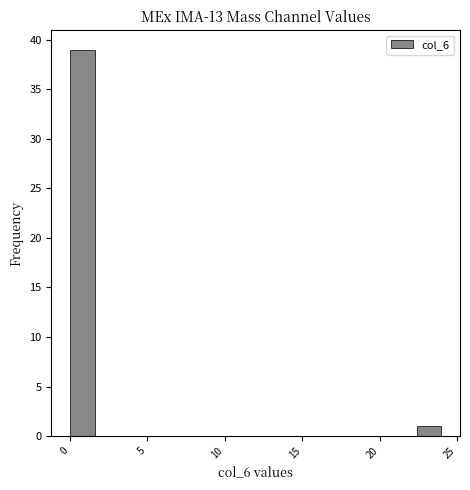

Read against the x-axis, roughly where is the centre of the tallest bar?

1.0